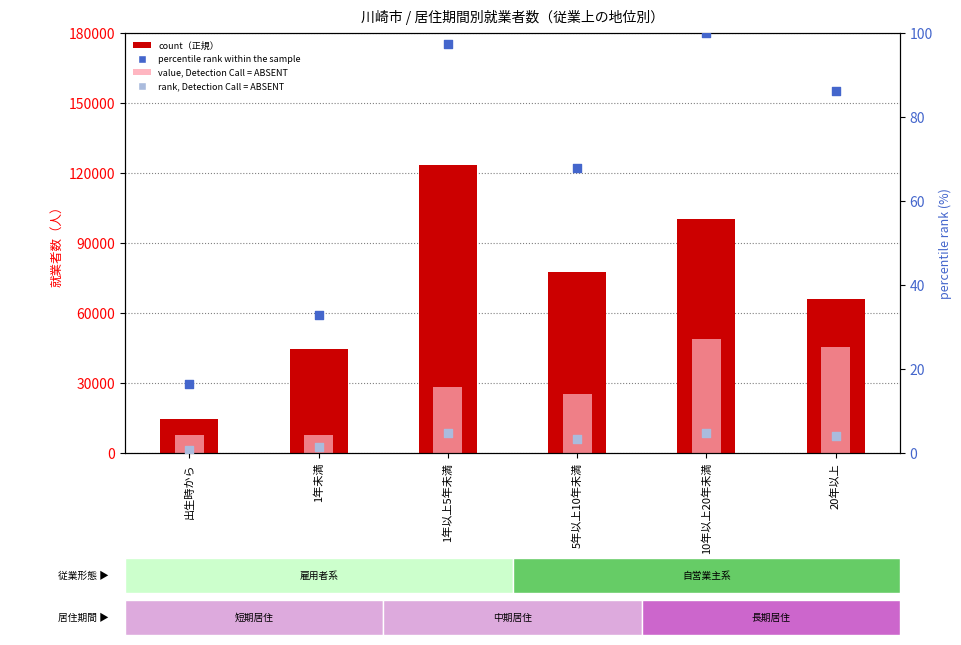

Is the value of パート・アルバイト・その他 at 1年以上5年未満 greater than the value of rank, Detection Call = ABSENT at 1年未満?

Yes